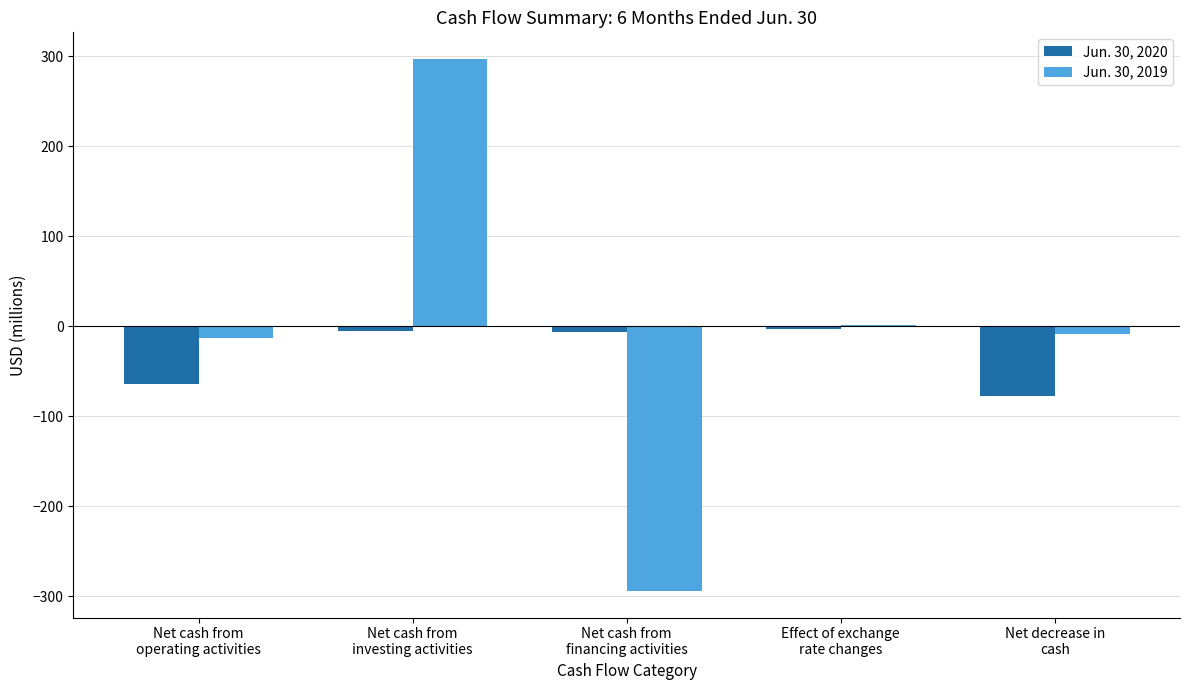

What is the maximum value shown in the chart?

297